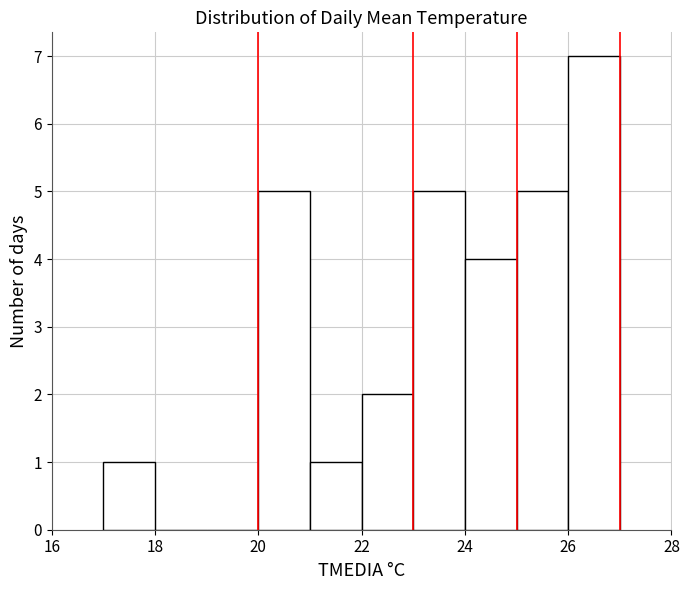

Reading left to right, list every bar in this chart as the range it spans on the x-axis followed by its height. The values are not printed on the chart, so give them approximately, as read against the axis.

17 to 18: 1
18 to 19: 0
19 to 20: 0
20 to 21: 5
21 to 22: 1
22 to 23: 2
23 to 24: 5
24 to 25: 4
25 to 26: 5
26 to 27: 7